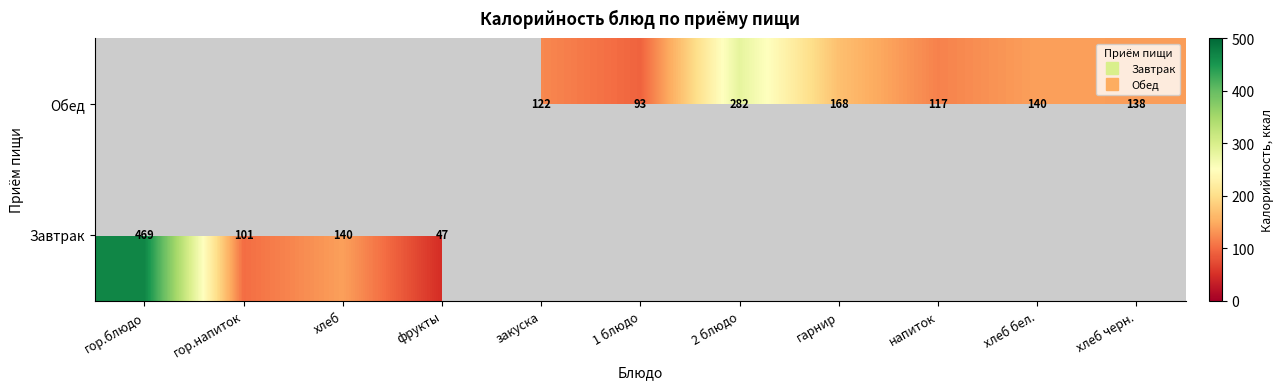

What is the maximum value shown in the chart?

468.7